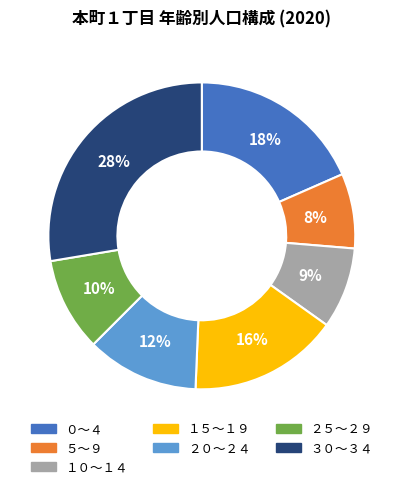

What percentage is the ２０～２４ slice, to the nearest percent?

12%